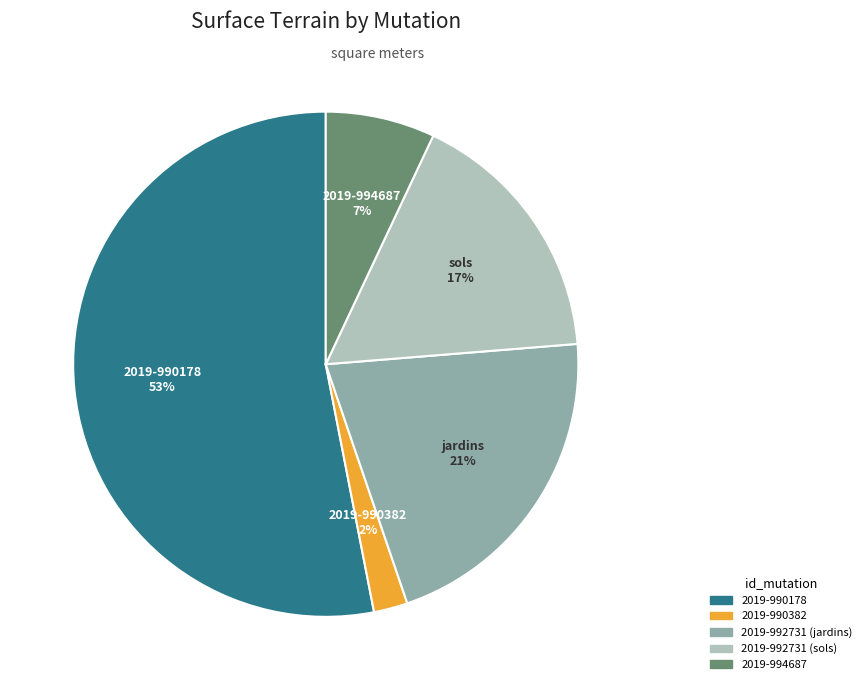

To the nearest percent, what percentage of the pie is 2019-990178?

53%